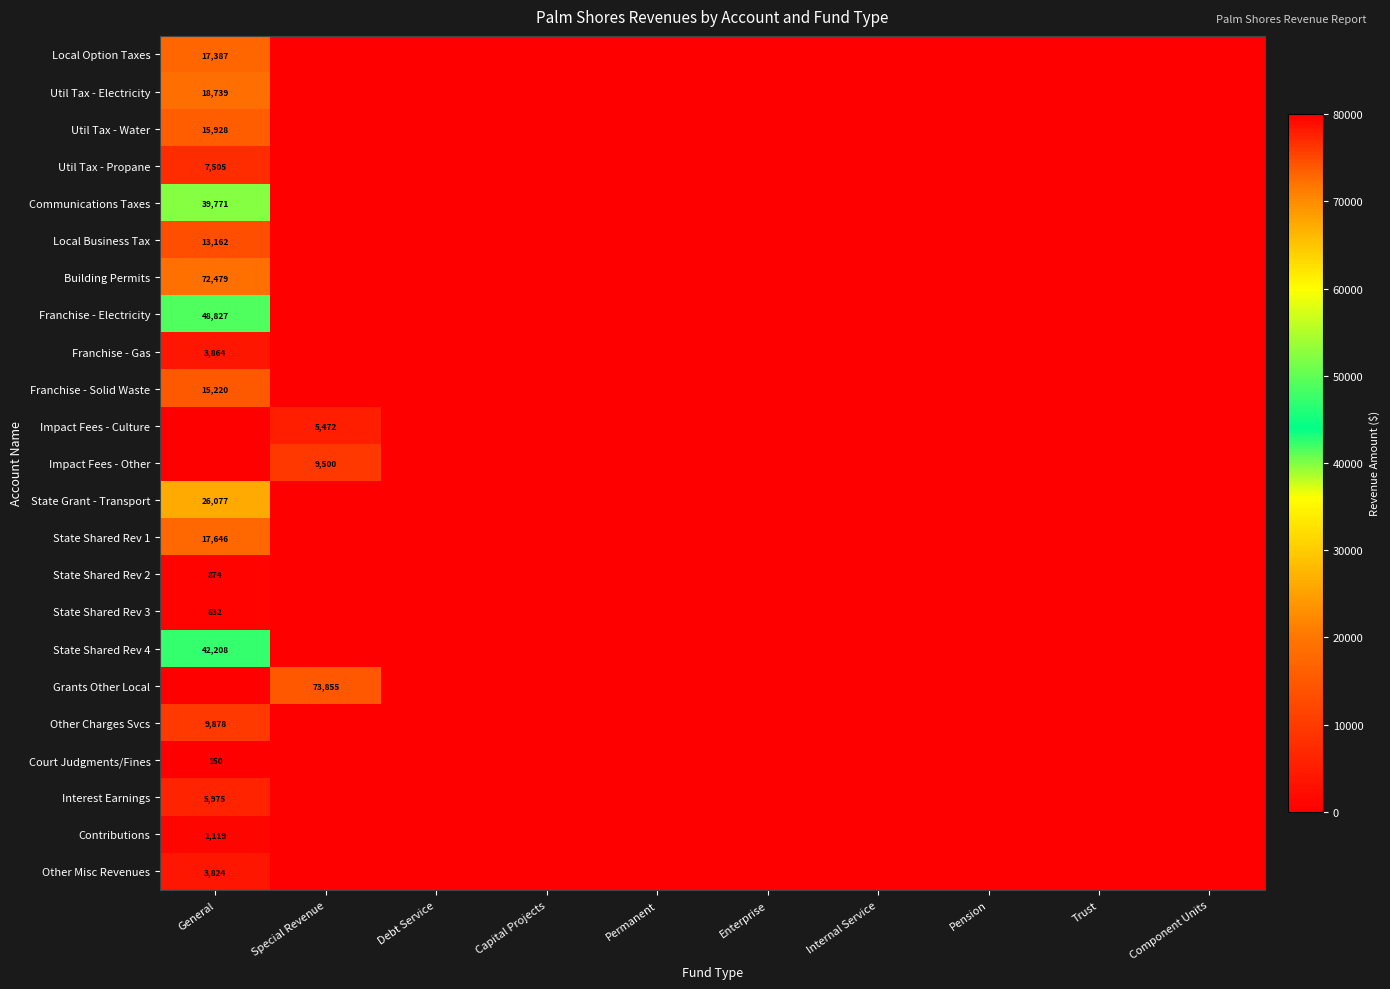

How many categories are shown in the chart?

10